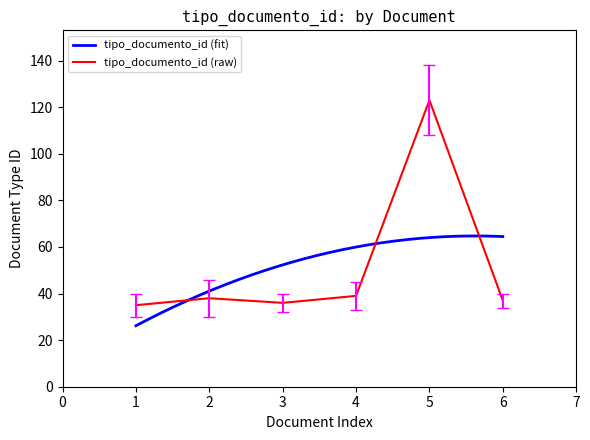

True or false: tipo_documento_id (raw) has a value of 123 at 5.

True